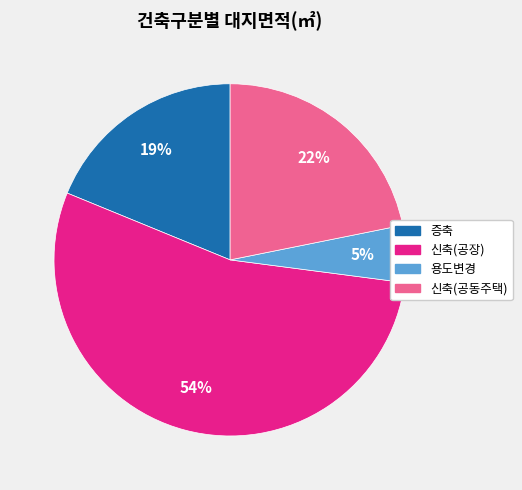

What is the ratio of the value at 증축 to the value at 신축(공동주택)?

0.9